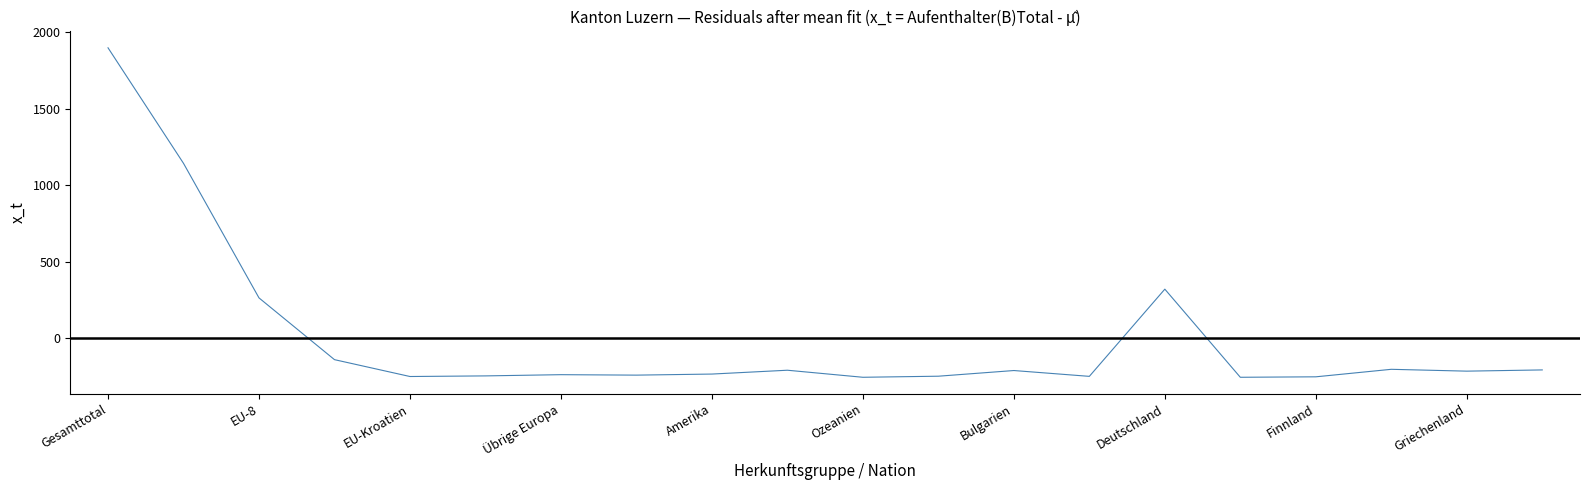

What is the difference between the maximum and minimum values?

2150.0